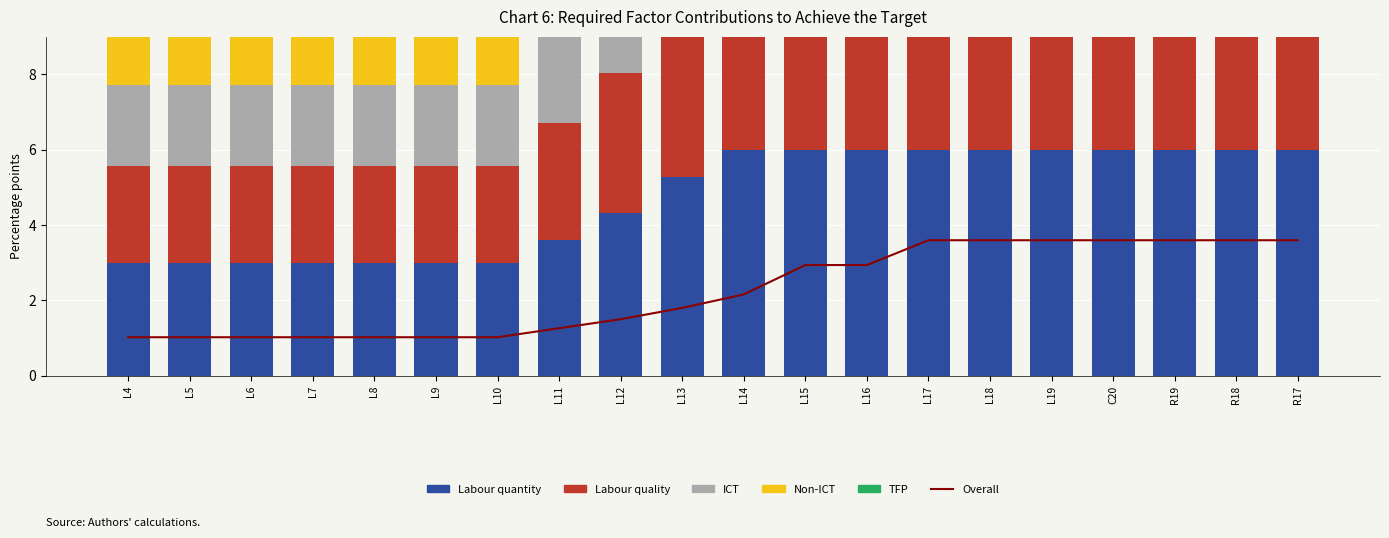

What is the difference between the highest and lowest values at L11?

2.3